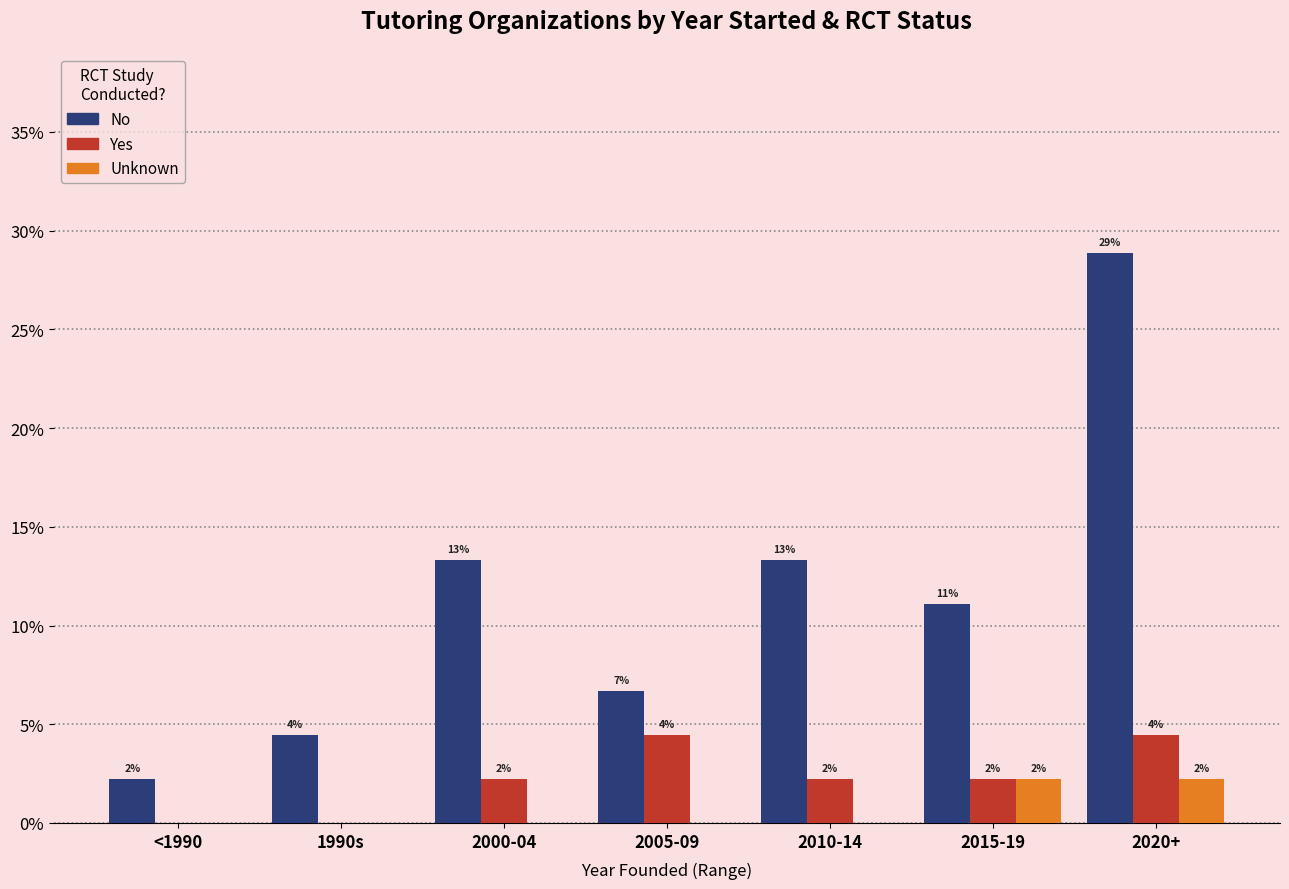

What are all the series names shown in the legend?

No, Yes, Unknown